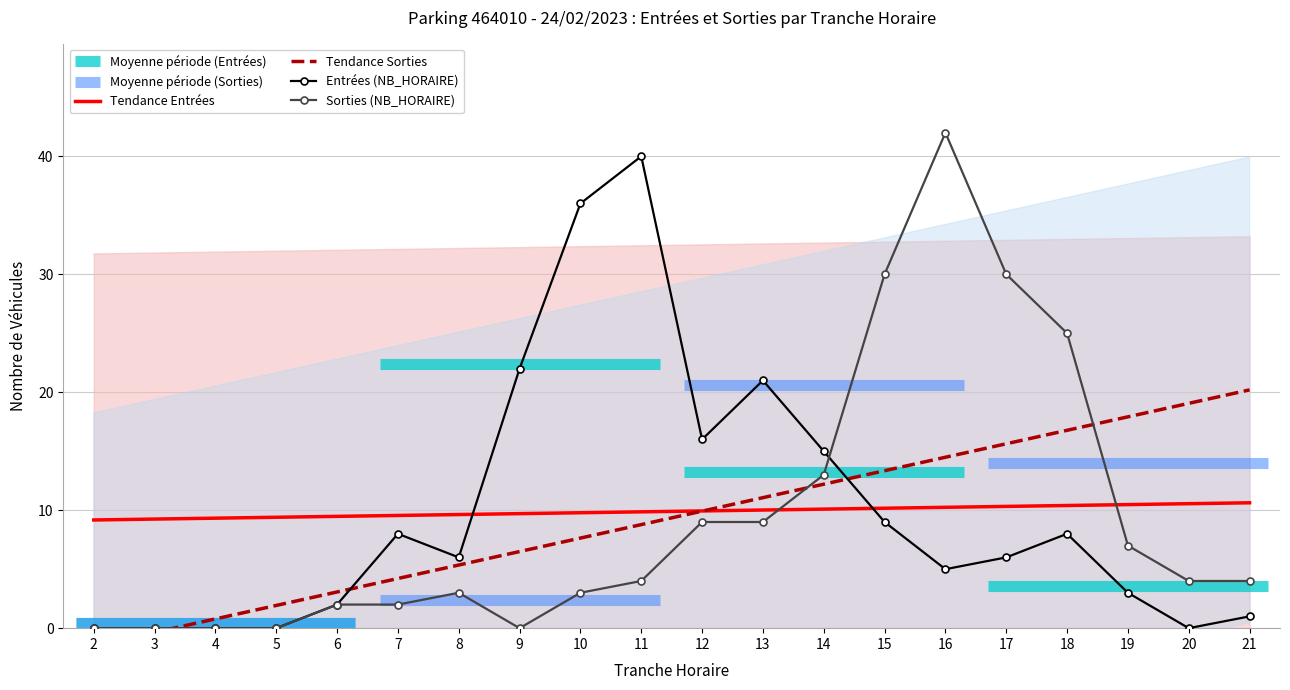

How many series are shown in this chart?

4